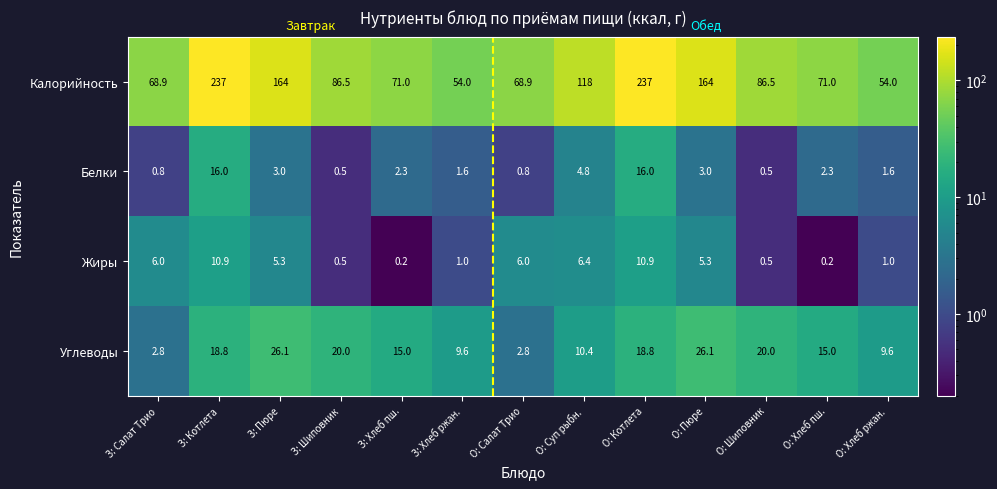

What is the greatest value displayed?

237.0